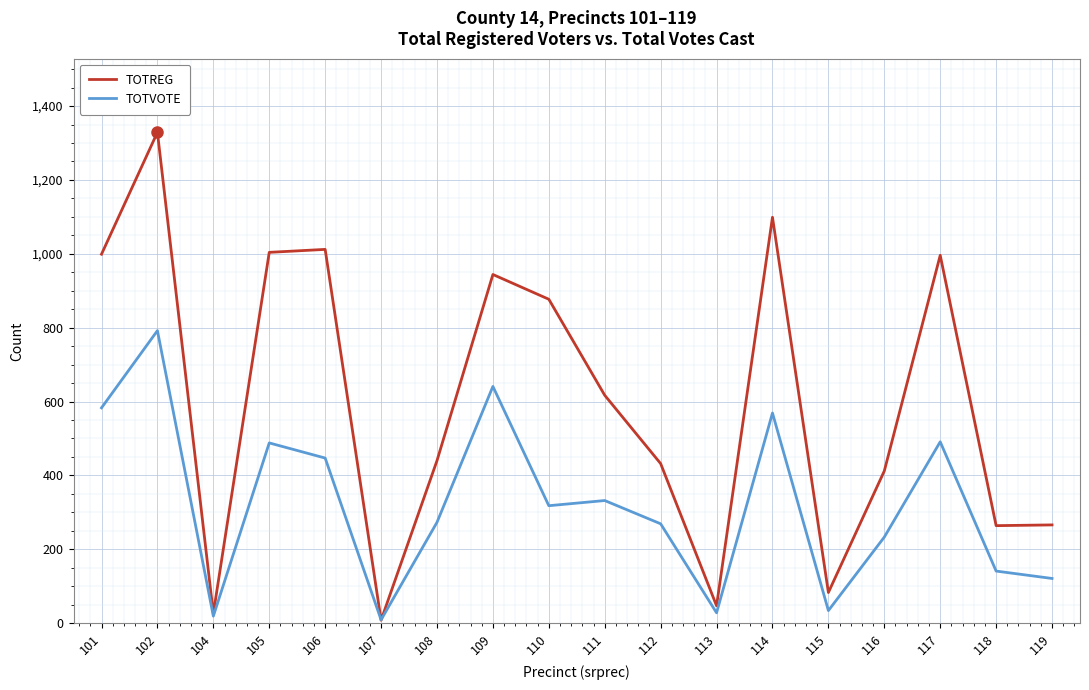

What is the sum of the TOTVOTE values at 106 and 102?

1239